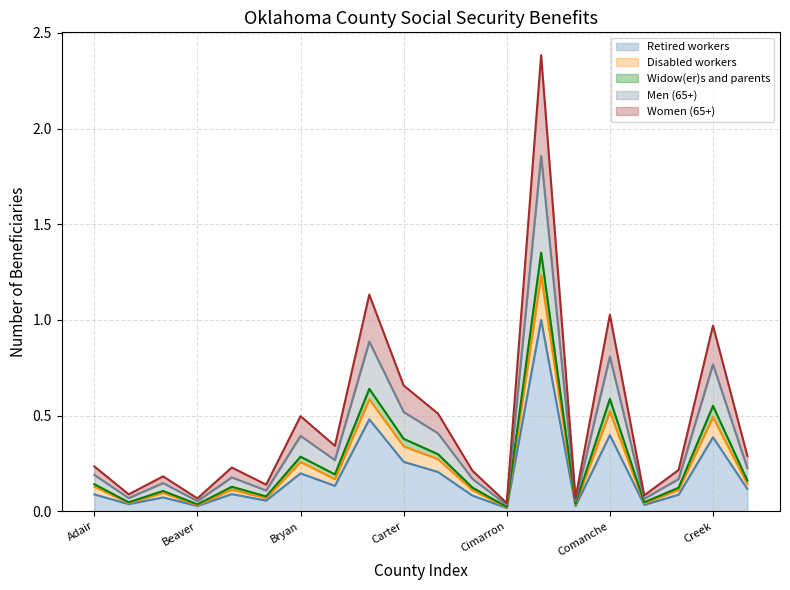

What is the difference between the highest and lowest values at Atoka?

0.1